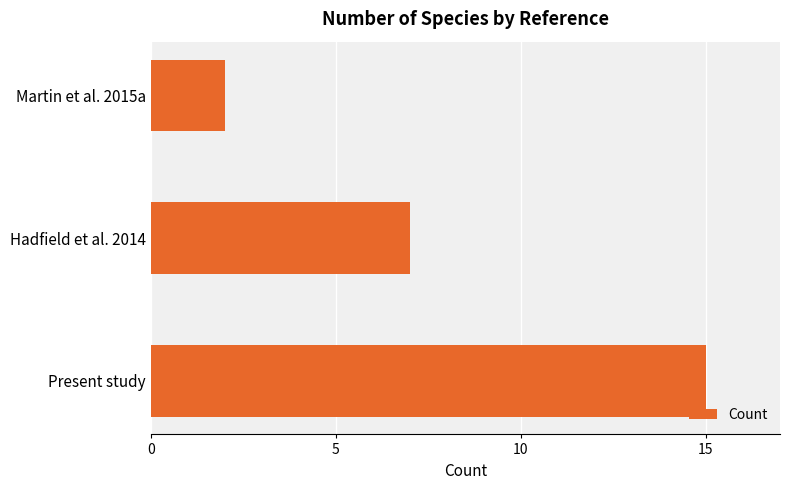

The value at Martin et al. 2015a is 3. True or false?

False